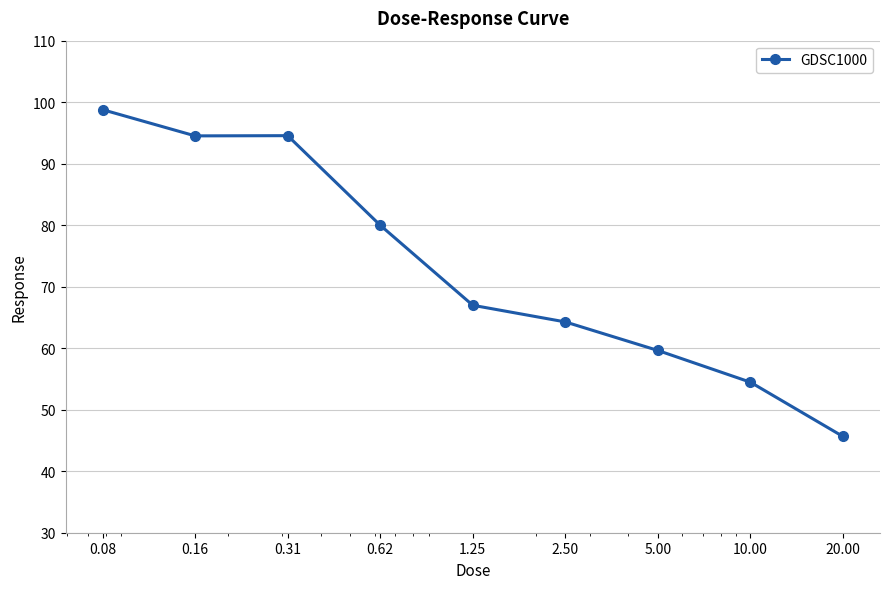

What is the greatest value displayed?

98.8